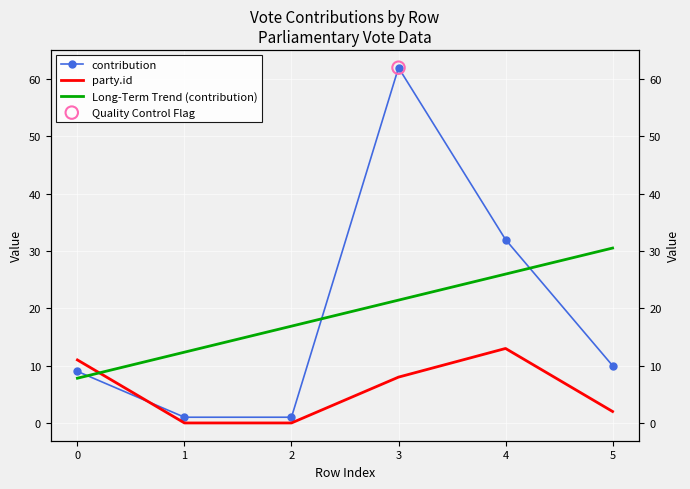

What is the total value across all series at 5?

42.5